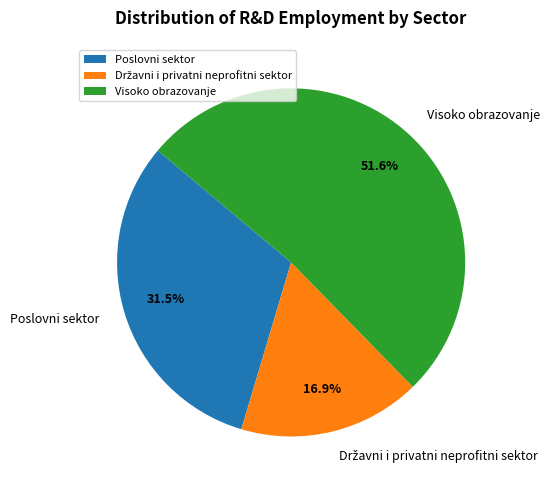

Which category accounts for the majority?

Visoko obrazovanje